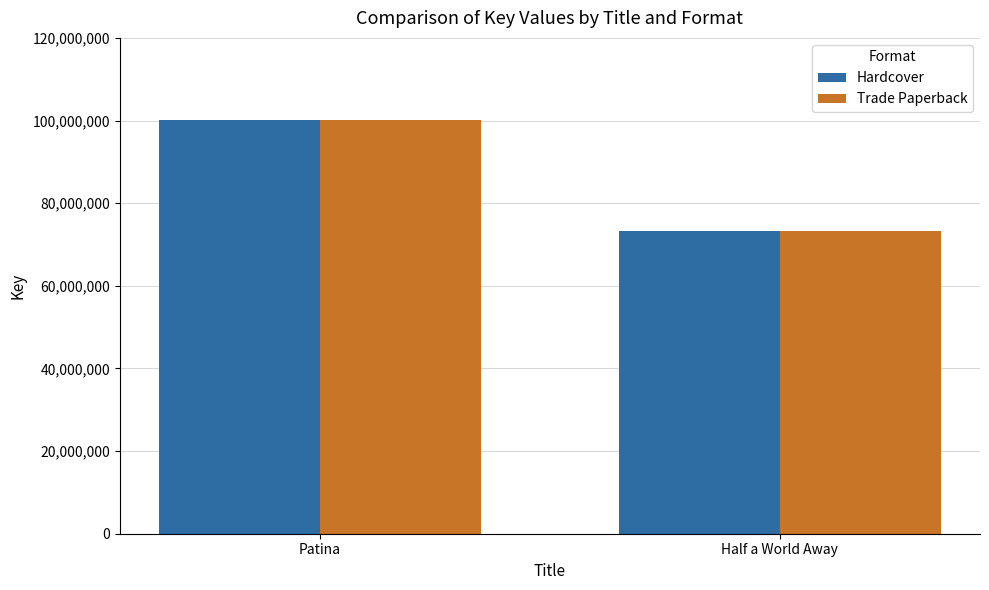

What is the highest value of the Trade Paperback series?

100161080